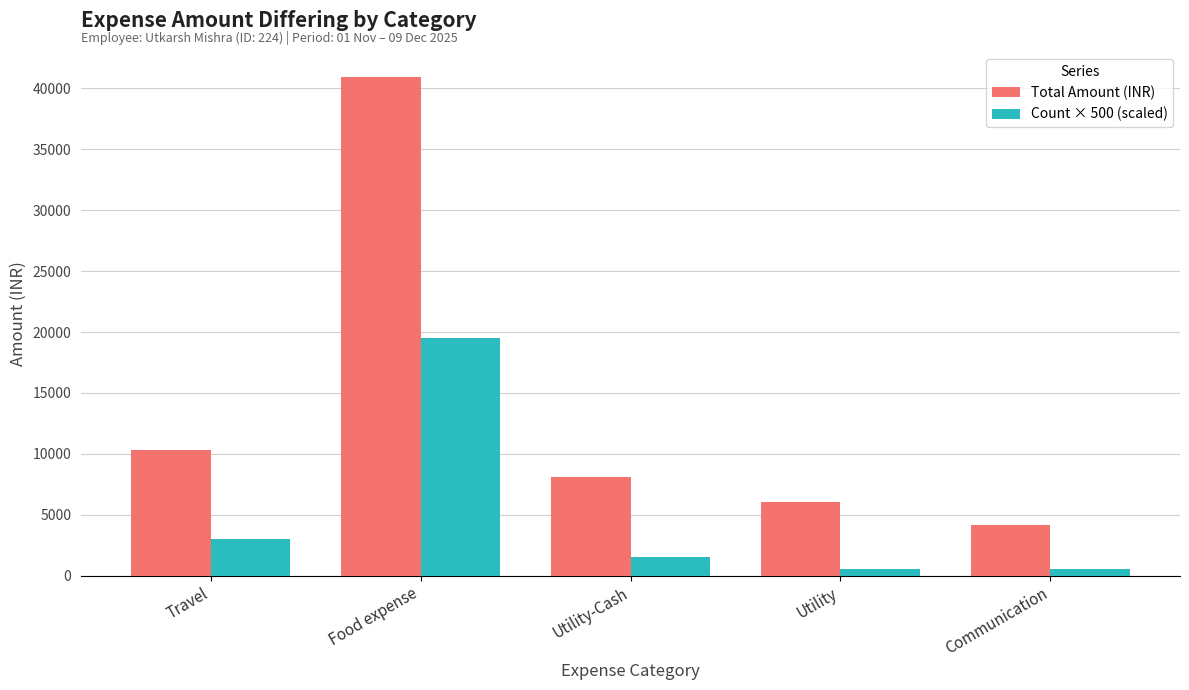

What is the difference between the Count × 500 (scaled) values at Utility-Cash and Communication?

1000